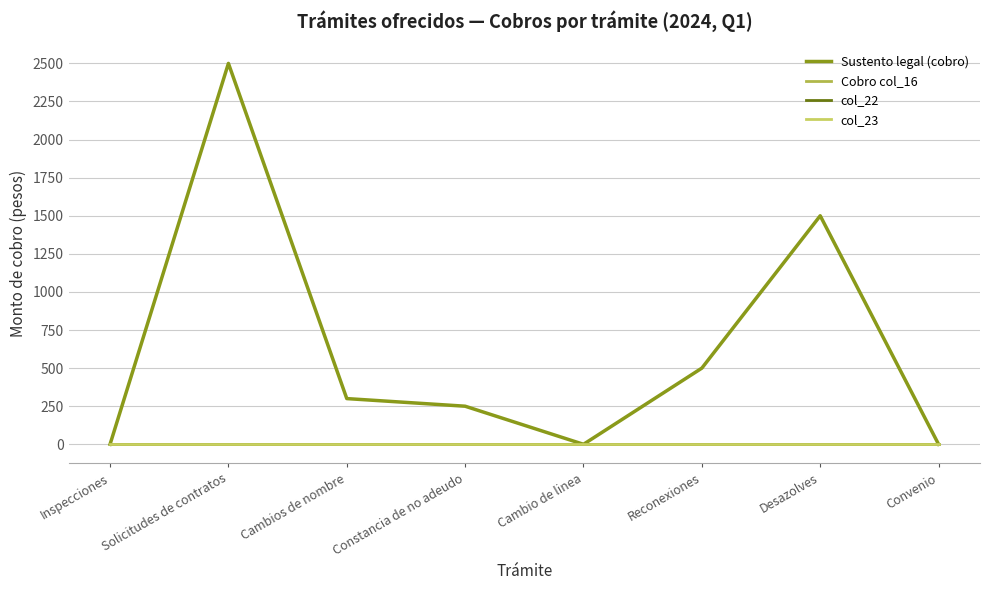

Does the chart have visible grid lines?

Yes